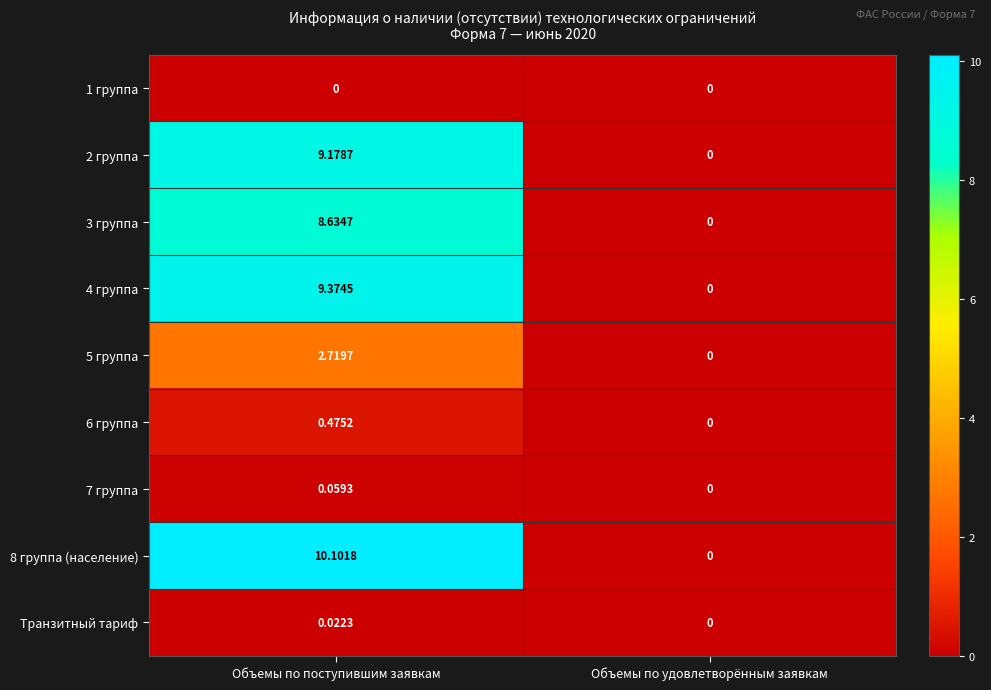

At Объемы по поступившим заявкам, list the series in order from smallest to largest.

1 группа, Транзитный тариф, 7 группа, 6 группа, 5 группа, 3 группа, 2 группа, 4 группа, 8 группа (население)